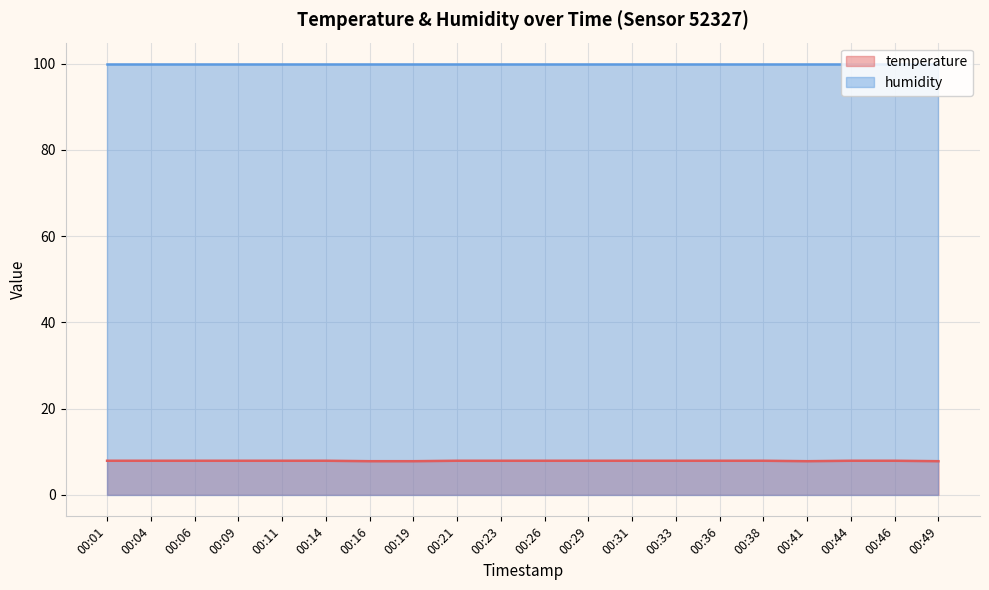

What is the maximum value shown in the chart?

99.9